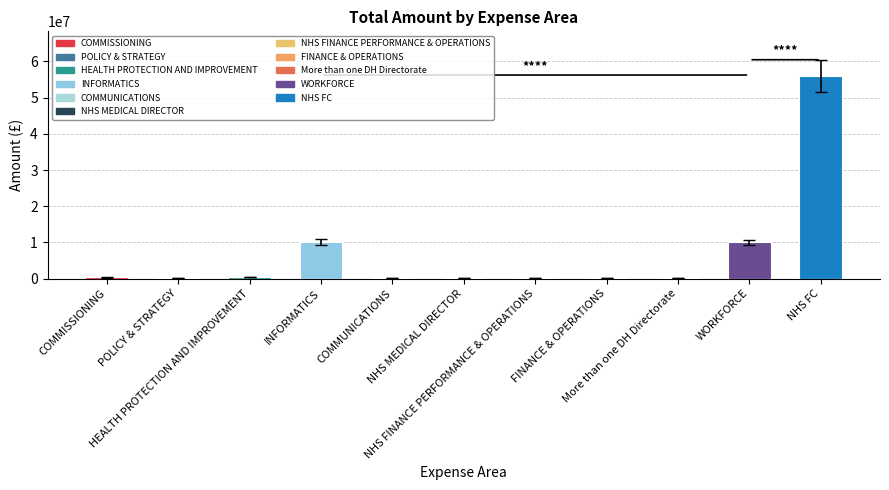

What is the sum of the values at WORKFORCE and NHS MEDICAL DIRECTOR?

10055000.0